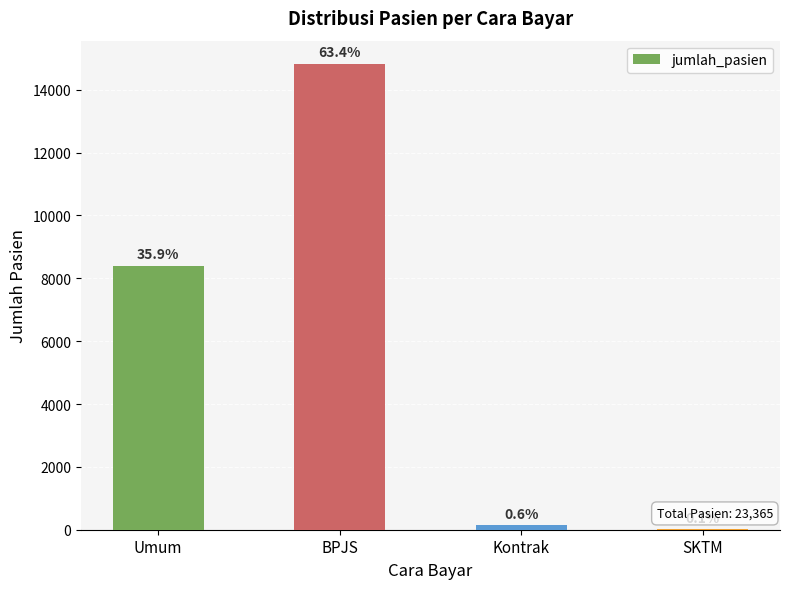

Are the bars horizontal?

No